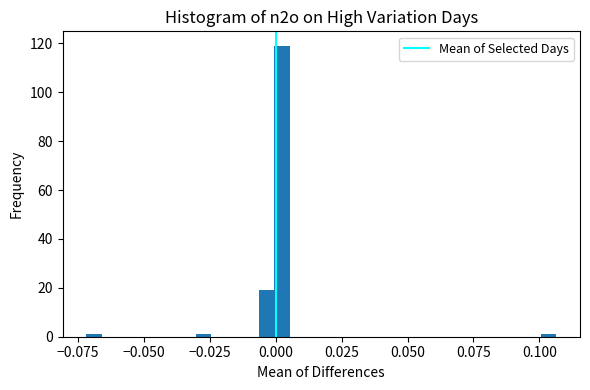

Read against the x-axis, roughly where is the centre of the tallest bar?

0.000